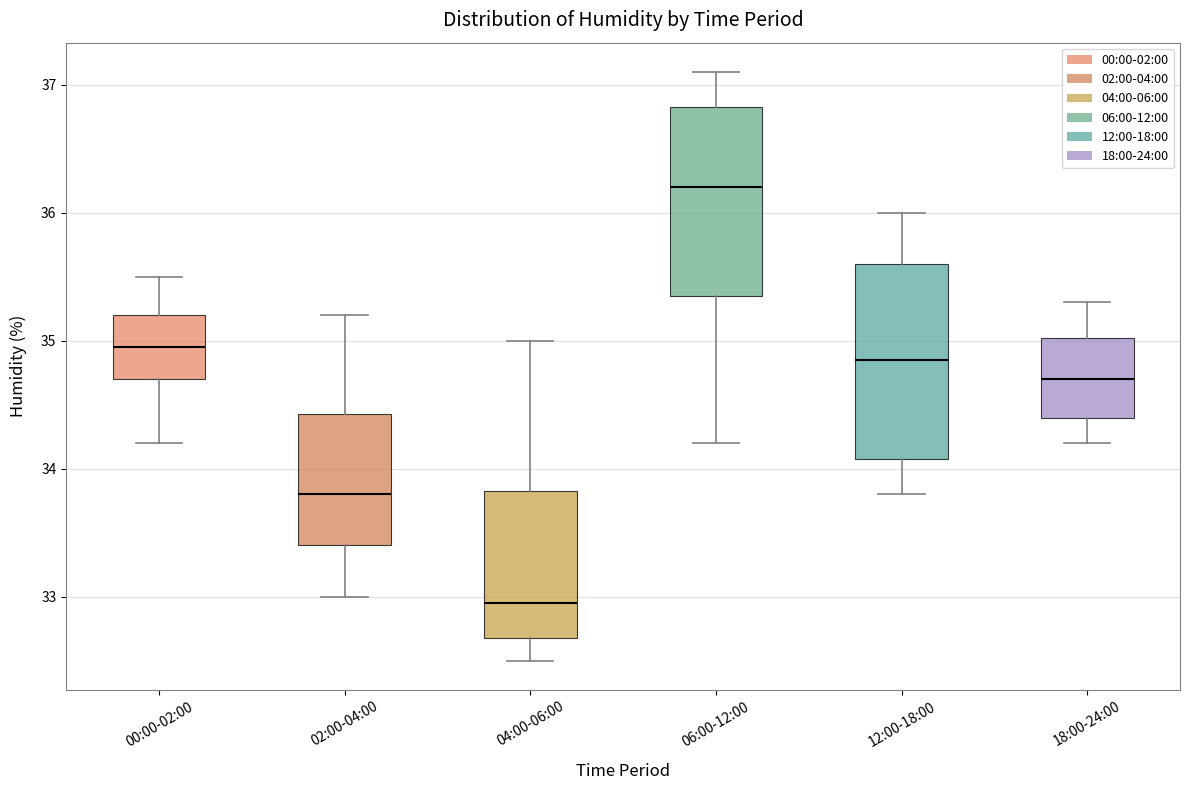

Reading left to right, transcribe this box plot: for each box, give where its median line is, the range the box spans, and where its two whiskers end, as read against the y-axis. The values are not printed on the chart, so give them approximately, as read against the axis.

00:00-02:00: median 35.0, box 34.7 to 35.2, whiskers 34.2 to 35.5
02:00-04:00: median 33.8, box 33.4 to 34.4, whiskers 33.0 to 35.2
04:00-06:00: median 33.0, box 32.7 to 33.8, whiskers 32.5 to 35.0
06:00-12:00: median 36.2, box 35.4 to 36.8, whiskers 34.2 to 37.1
12:00-18:00: median 34.9, box 34.1 to 35.6, whiskers 33.8 to 36.0
18:00-24:00: median 34.7, box 34.4 to 35.0, whiskers 34.2 to 35.3